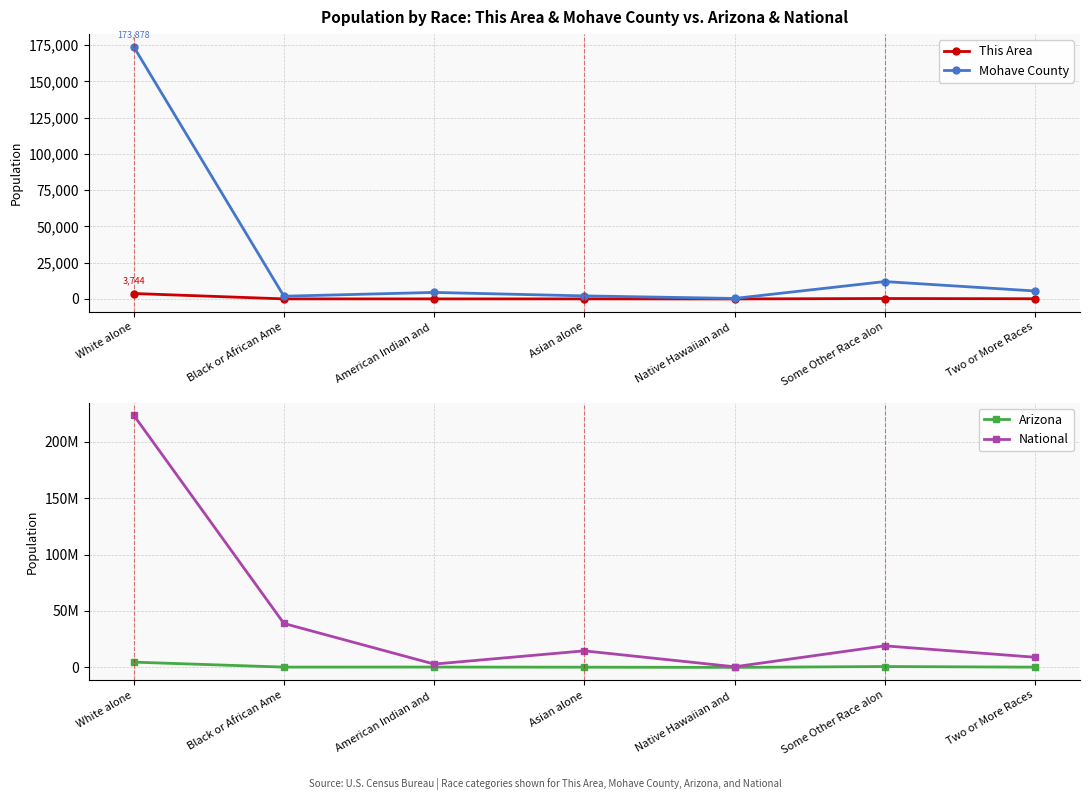

List the series in order of their peak value, highest first.

National, Arizona, Mohave County, This Area